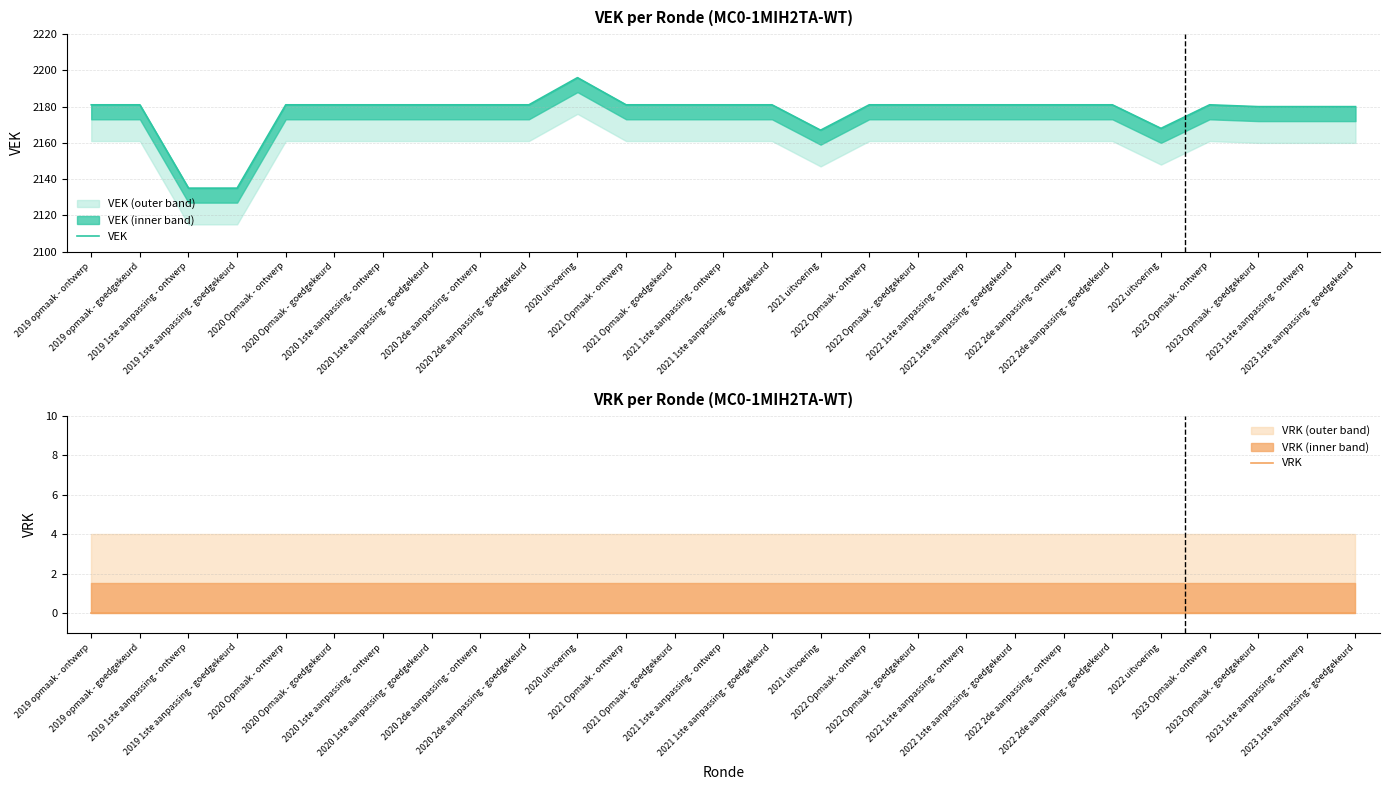

True or false: VRK has a value of 0 at 2019 opmaak - ontwerp.

True